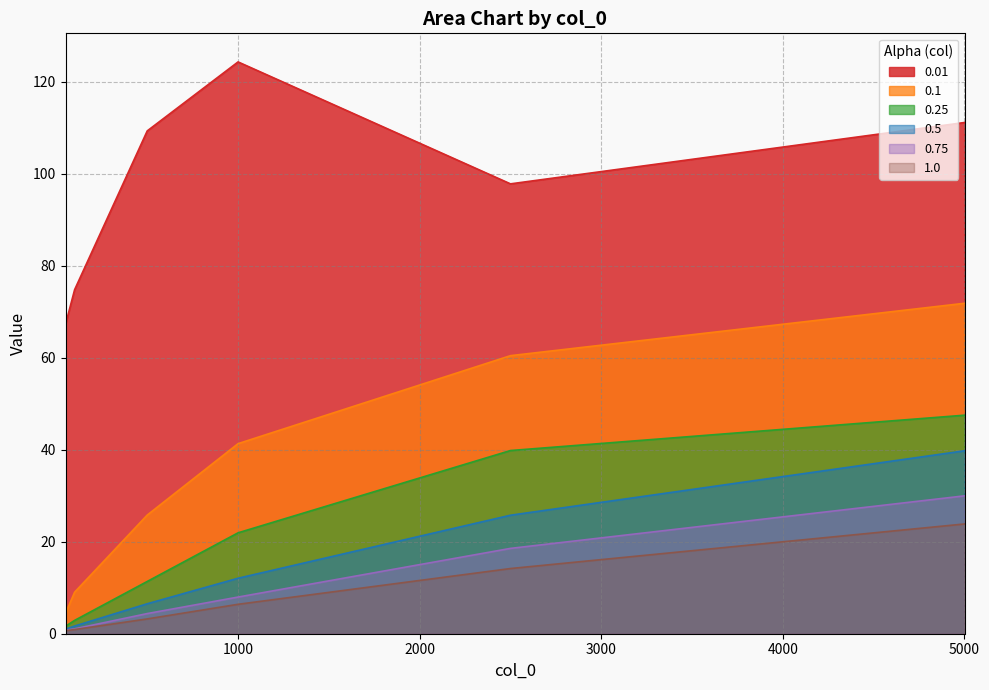

Reading right to left, list all the values displayed in this chart.

0.01: 5000=111.1	2500=97.8	1000=124.3	500=109.3	100=74.8	50=67.2
0.1: 5000=71.8	2500=60.4	1000=41.3	500=25.8	100=9.0	50=4.5
0.25: 5000=47.5	2500=39.8	1000=21.9	500=11.4	100=2.9	50=1.6
0.5: 5000=39.8	2500=25.8	1000=12.1	500=6.5	100=1.7	50=1.0
0.75: 5000=30.0	2500=18.5	1000=8.0	500=4.4	100=1.1	50=0.8
1.0: 5000=23.9	2500=14.2	1000=6.4	500=3.2	100=0.9	50=0.7